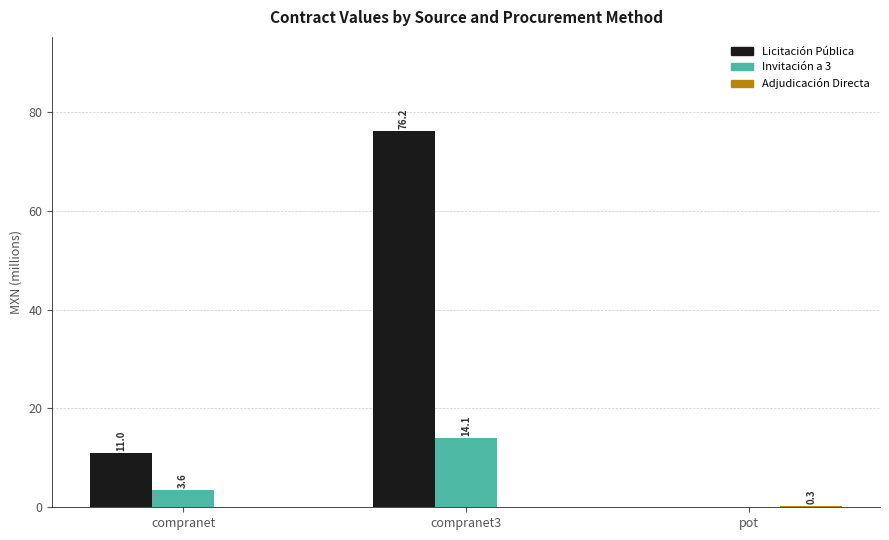

How many series are shown in this chart?

3